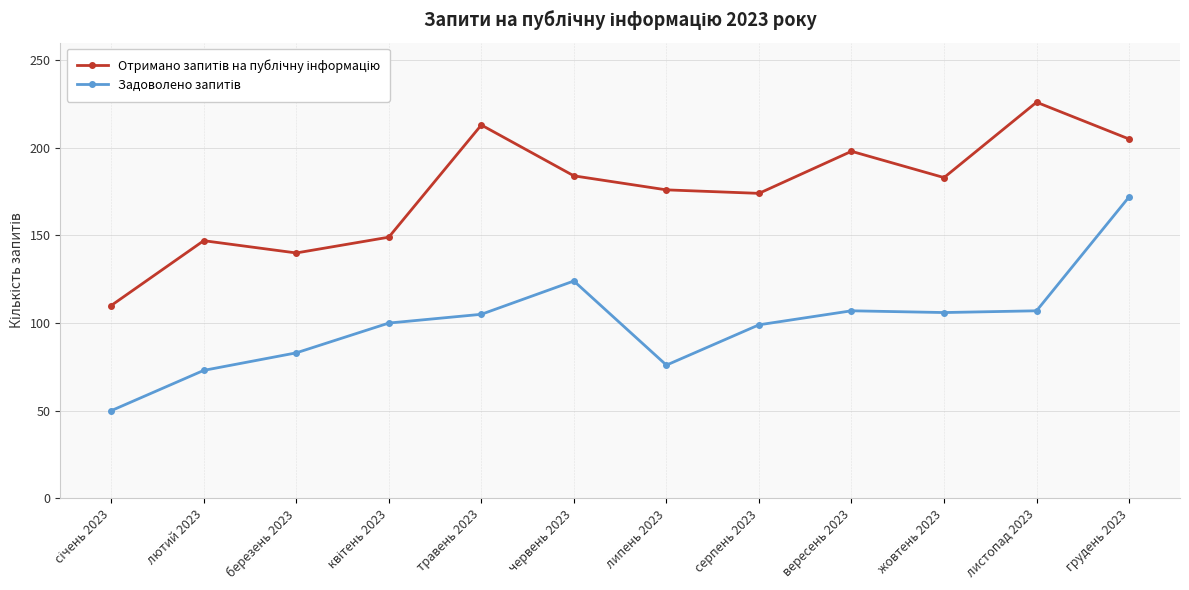

Which category has the highest value across all series?

листопад 2023